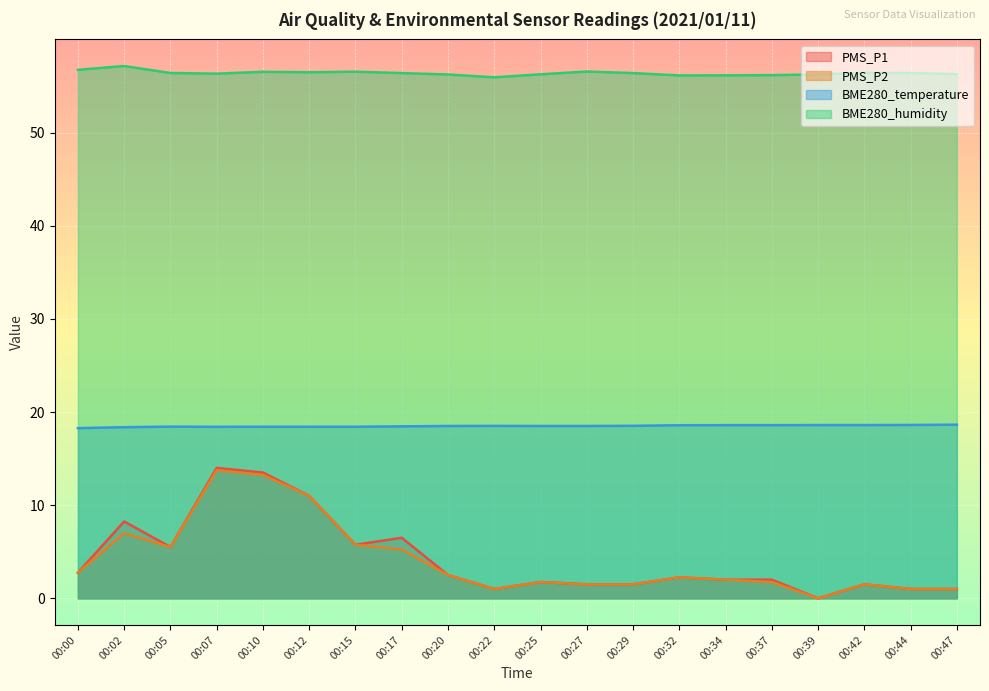

Which category has the highest value in the BME280_humidity series?

00:02